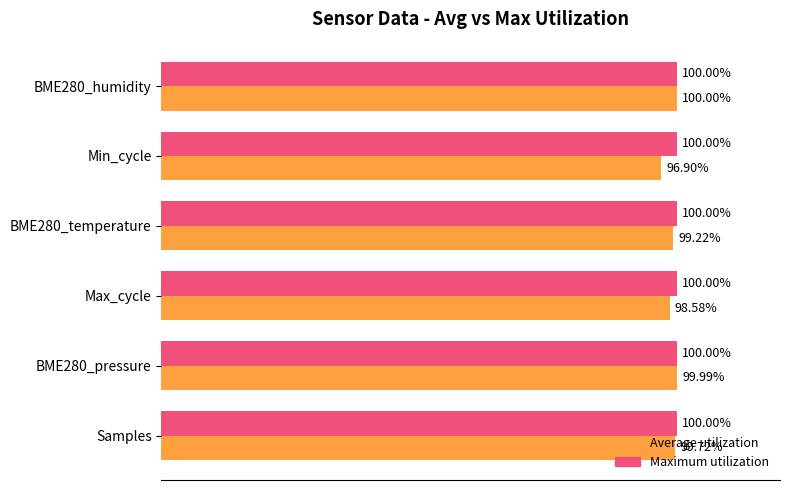

At which label is Average utilization closest to 98?

Max_cycle